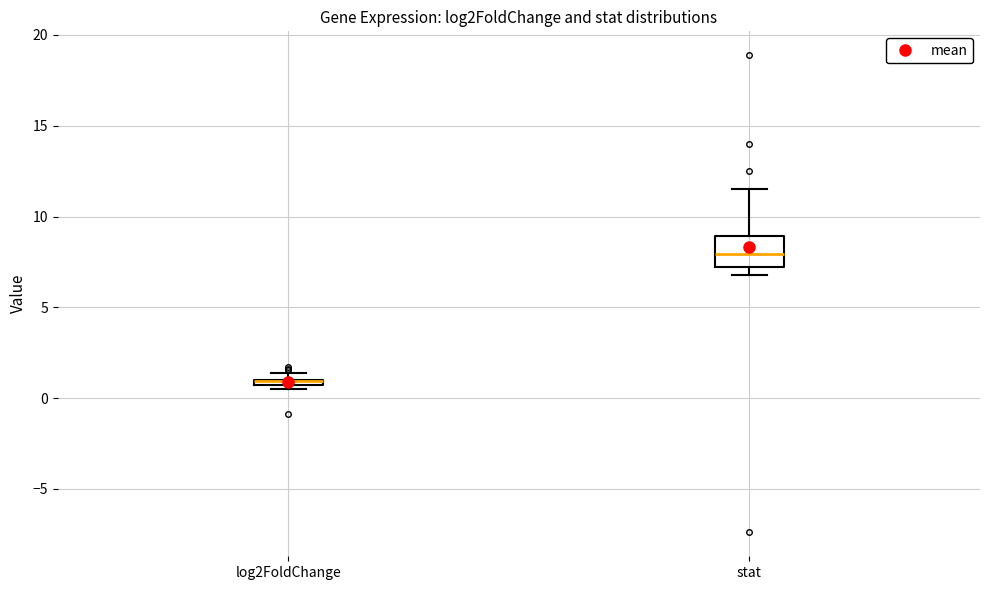

Where does the median line of the box for stat sit on the y-axis? The values are not printed on the chart, so give them approximately, as read against the axis.

8.0